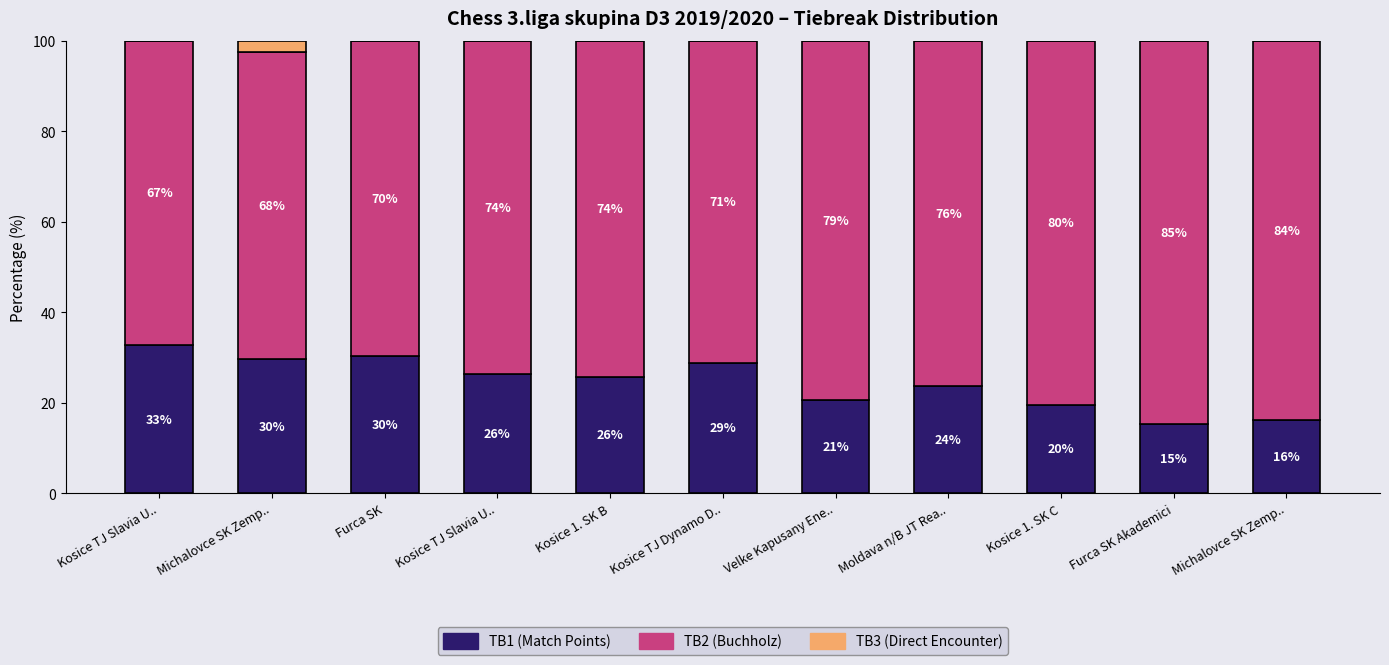

Are the bars horizontal?

No